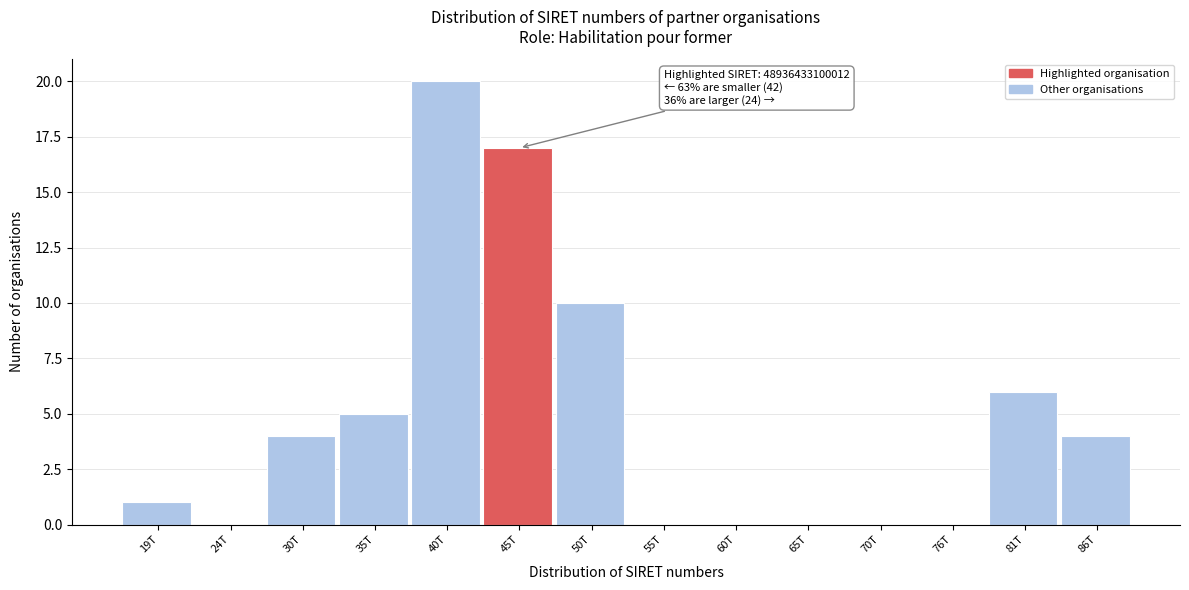

Reading left to right, extract all data points from this chart.

19T=1	24T=0	30T=4	35T=5	40T=20	45T=17	50T=10	55T=0	60T=0	65T=0	70T=0	76T=0	81T=6	86T=4